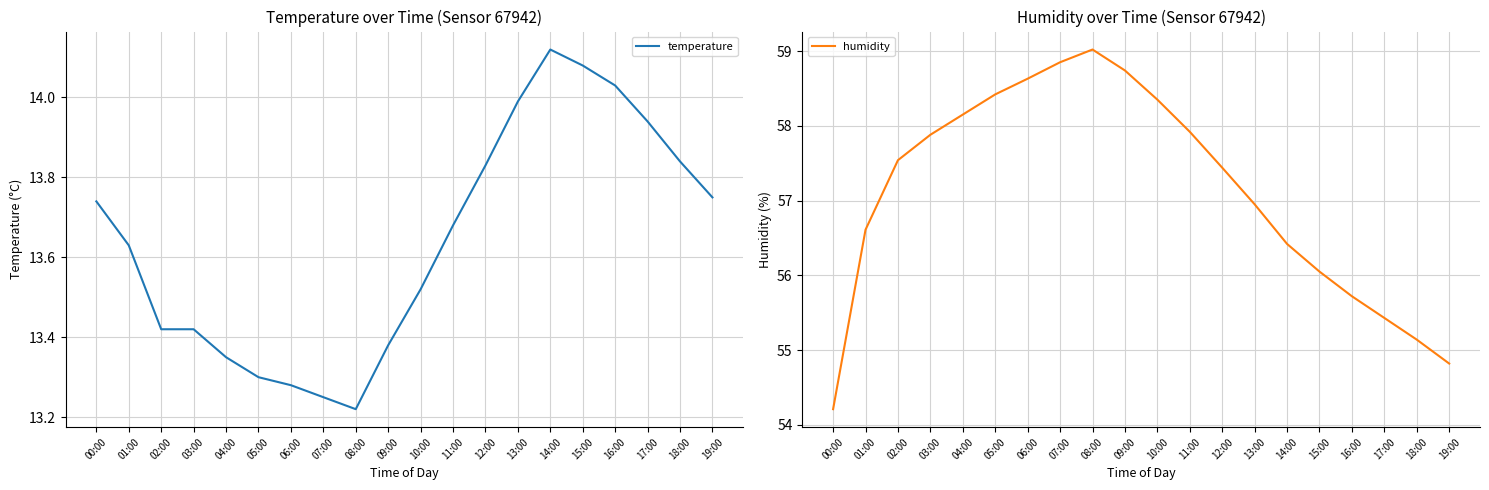

Reading right to left, what are all the values shown in this chart?

temperature: 19:00=13.8	18:00=13.8	17:00=13.9	16:00=14.0	15:00=14.1	14:00=14.1	13:00=14.0	12:00=13.8	11:00=13.7	10:00=13.5	09:00=13.4	08:00=13.2	07:00=13.2	06:00=13.3	05:00=13.3	04:00=13.3	03:00=13.4	02:00=13.4	01:00=13.6	00:00=13.7
humidity: 19:00=54.8	18:00=55.1	17:00=55.4	16:00=55.7	15:00=56.0	14:00=56.4	13:00=57.0	12:00=57.4	11:00=57.9	10:00=58.4	09:00=58.7	08:00=59.0	07:00=58.9	06:00=58.6	05:00=58.4	04:00=58.1	03:00=57.9	02:00=57.5	01:00=56.6	00:00=54.2